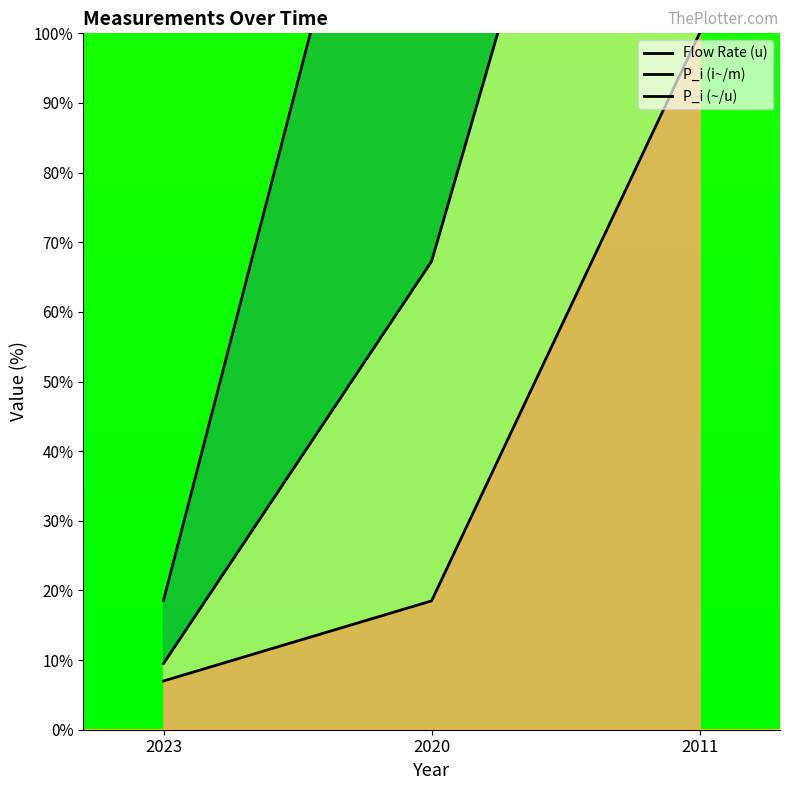

What is the sum of all Flow Rate (u) values?

125.5